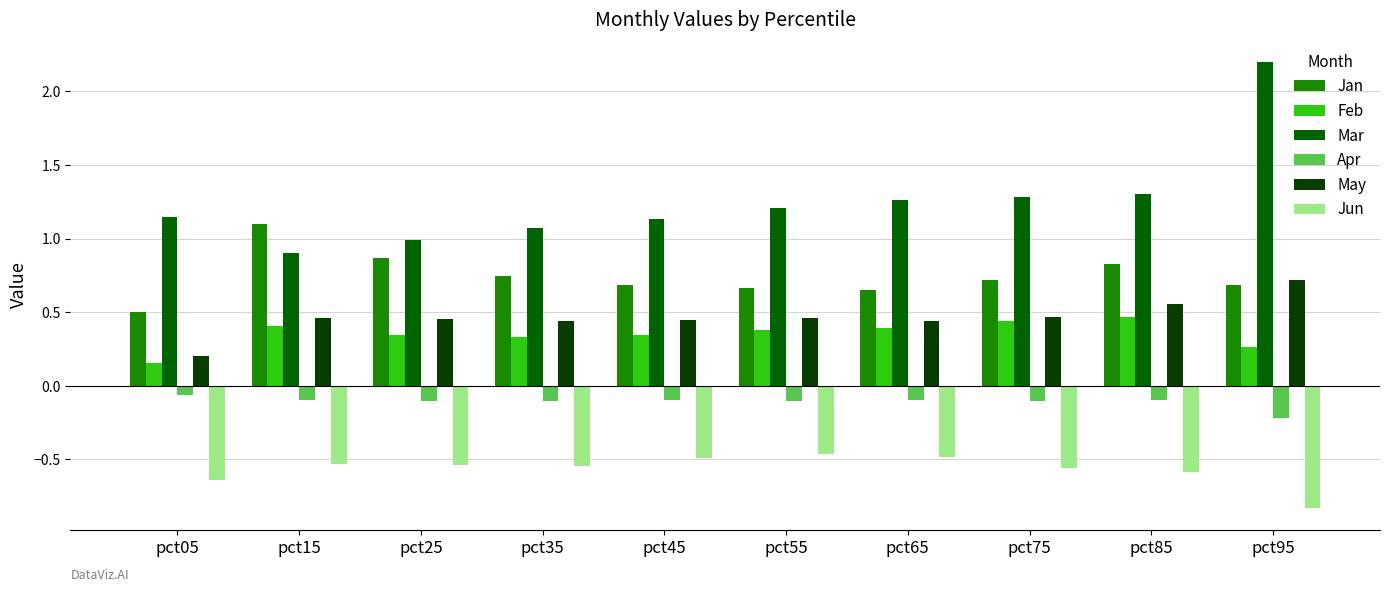

Which series has the largest range (max minus min)?

Mar